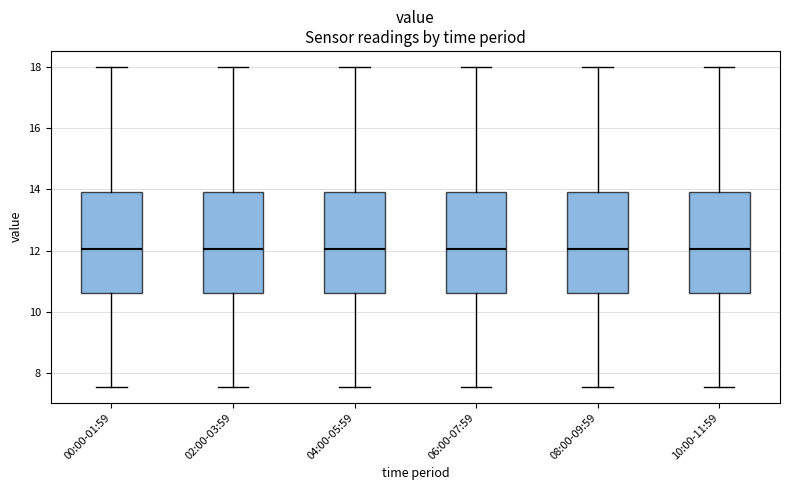

Reading left to right, transcribe this box plot: for each box, give where its median line is, the range the box spans, and where its two whiskers end, as read against the y-axis. The values are not printed on the chart, so give them approximately, as read against the axis.

00:00-01:59: median 12.0, box 10.6 to 14.0, whiskers 7.6 to 18.0
02:00-03:59: median 12.0, box 10.6 to 14.0, whiskers 7.6 to 18.0
04:00-05:59: median 12.0, box 10.6 to 14.0, whiskers 7.6 to 18.0
06:00-07:59: median 12.0, box 10.6 to 14.0, whiskers 7.6 to 18.0
08:00-09:59: median 12.0, box 10.6 to 14.0, whiskers 7.6 to 18.0
10:00-11:59: median 12.0, box 10.6 to 14.0, whiskers 7.6 to 18.0